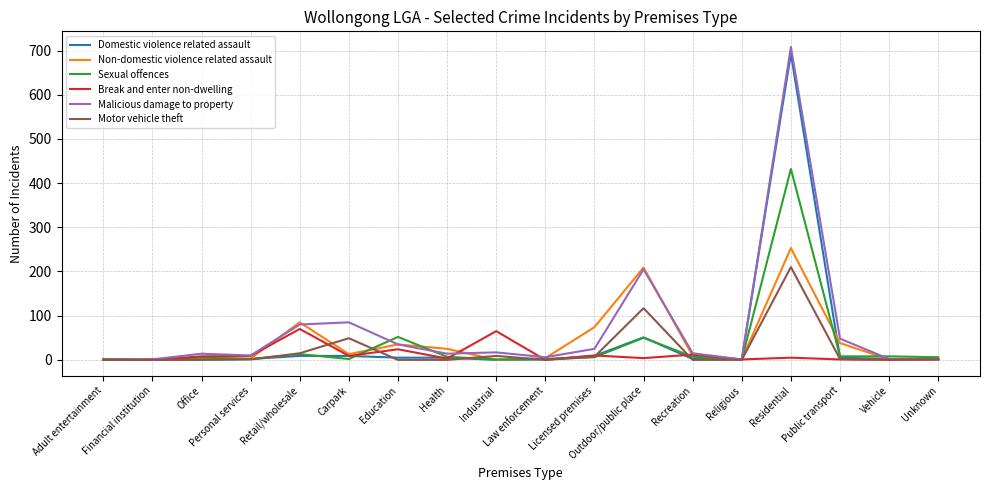

What position from the right is Vehicle?

2